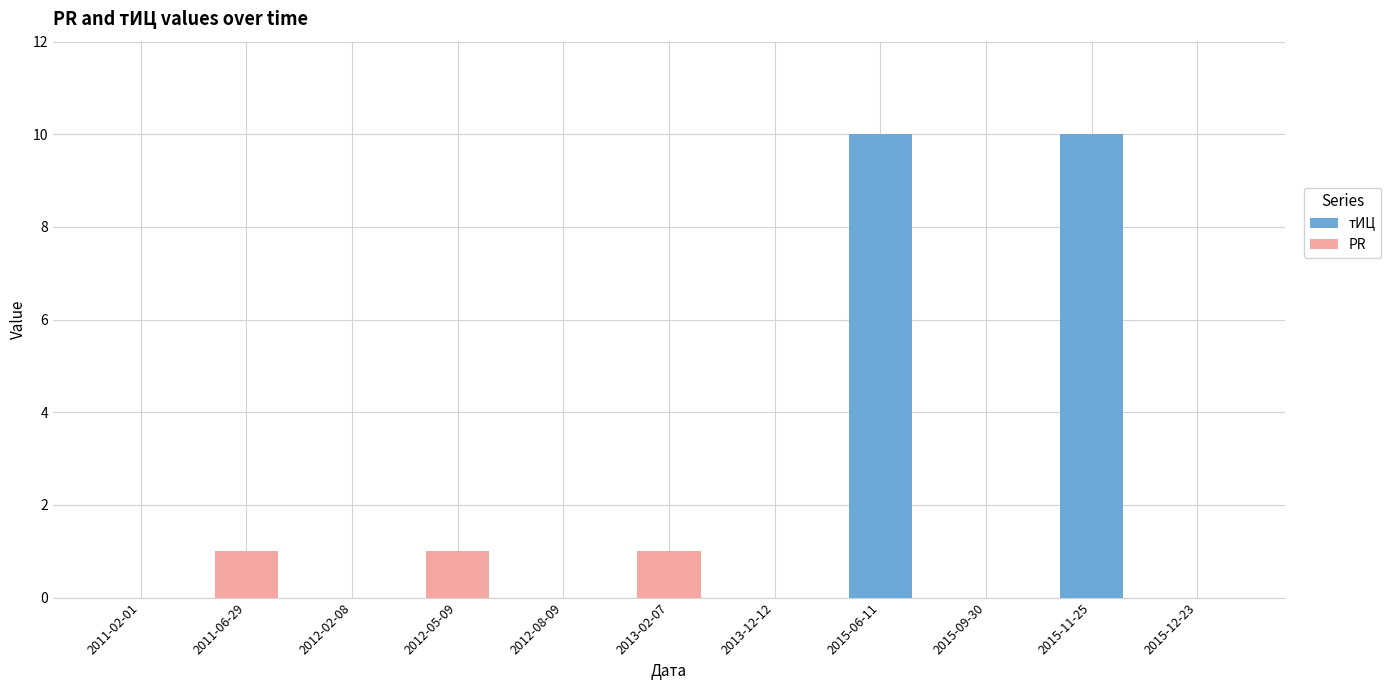

What is the sum of the тИЦ values at 2015-06-11 and 2015-11-25?

20